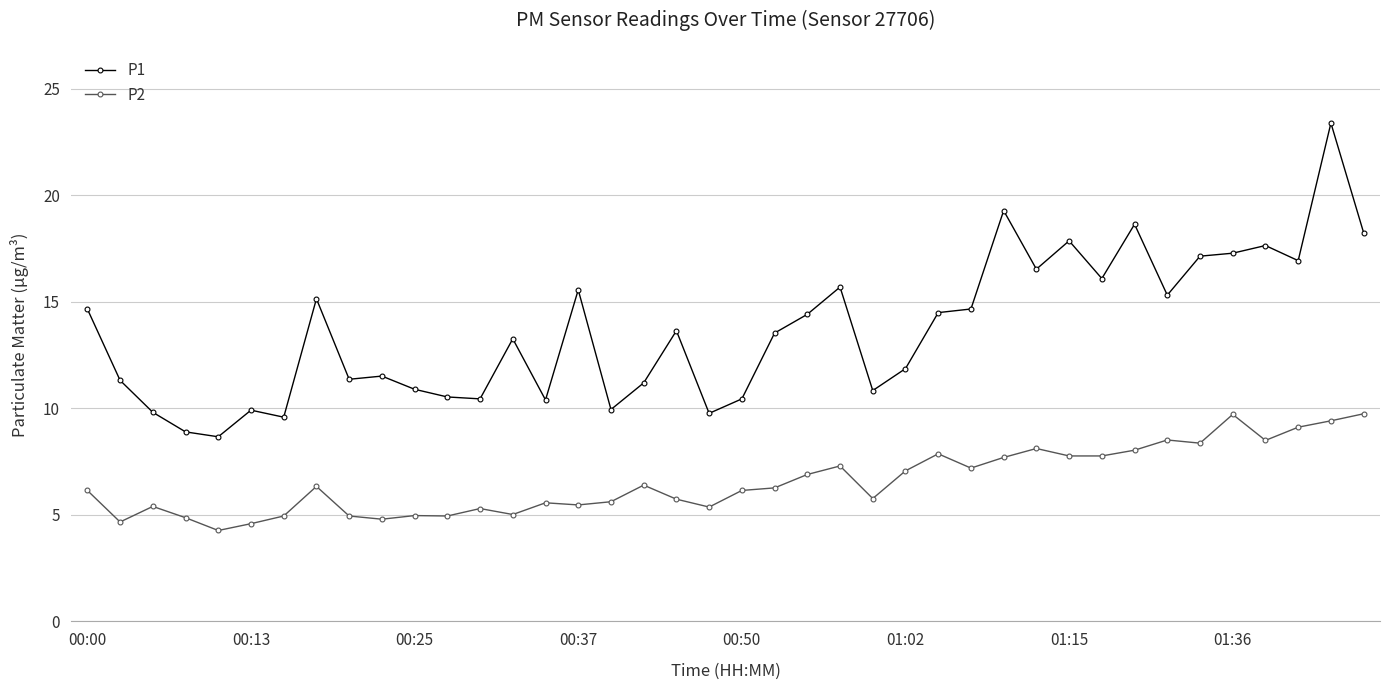

How many data points in P2 are less than 6?

18